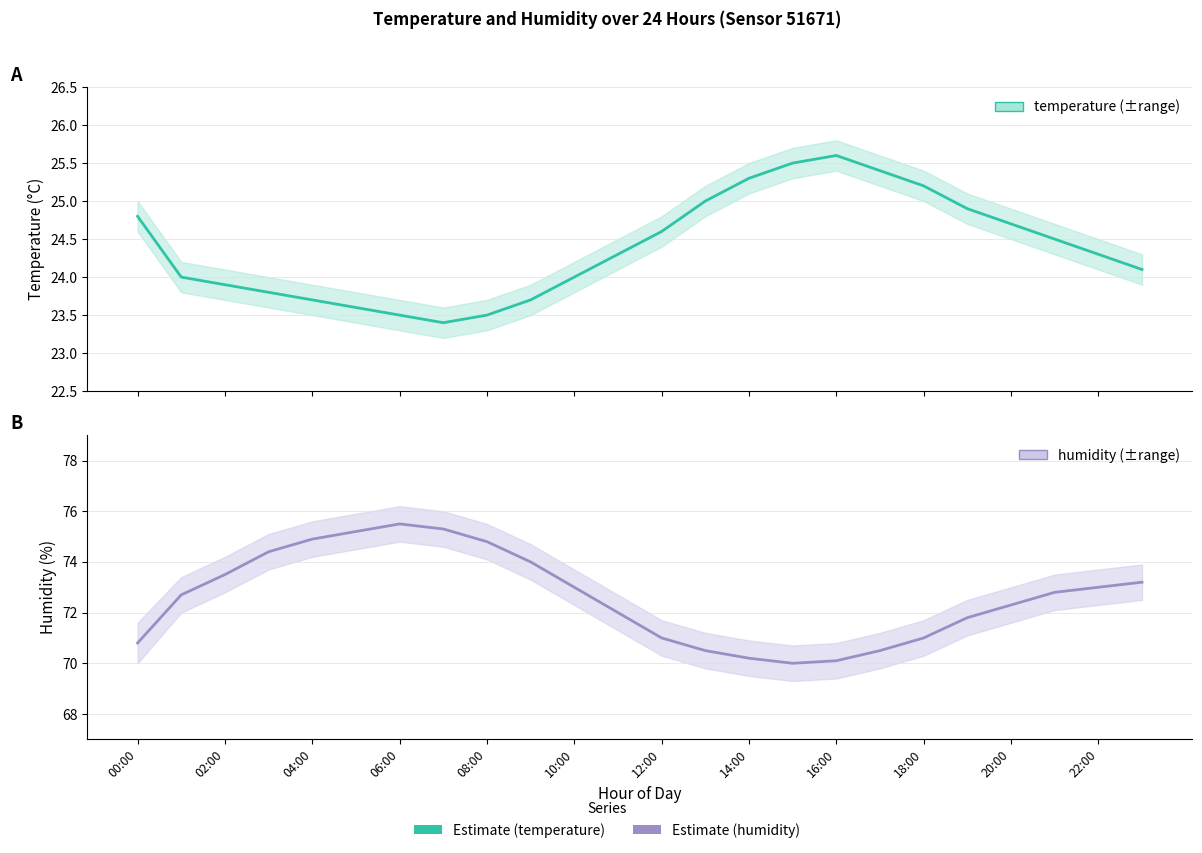

What is the difference between the maximum and minimum values in the humidity series?

5.5